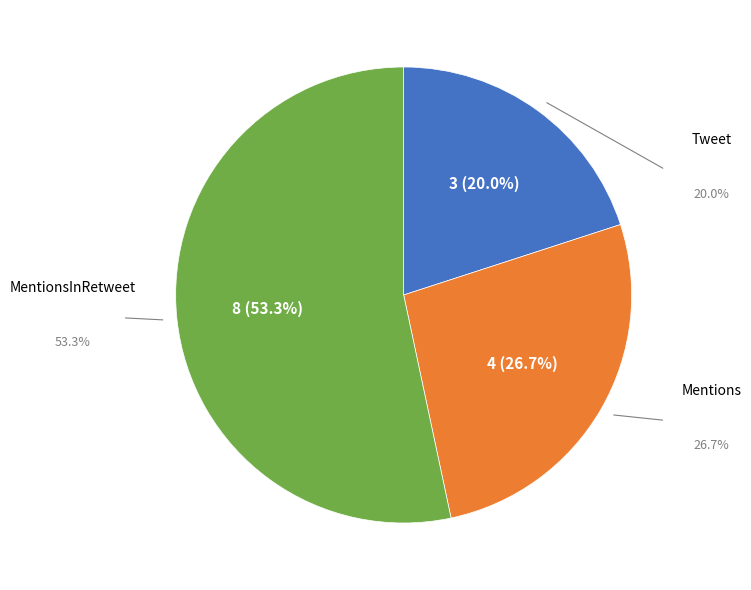

To the nearest percent, what is the difference between the MentionsInRetweet and Mentions slice percentages?

27%